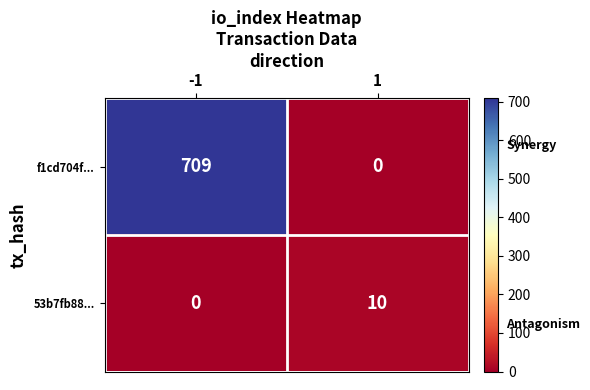

How many values in the f1cd704f... series are below 709?

1